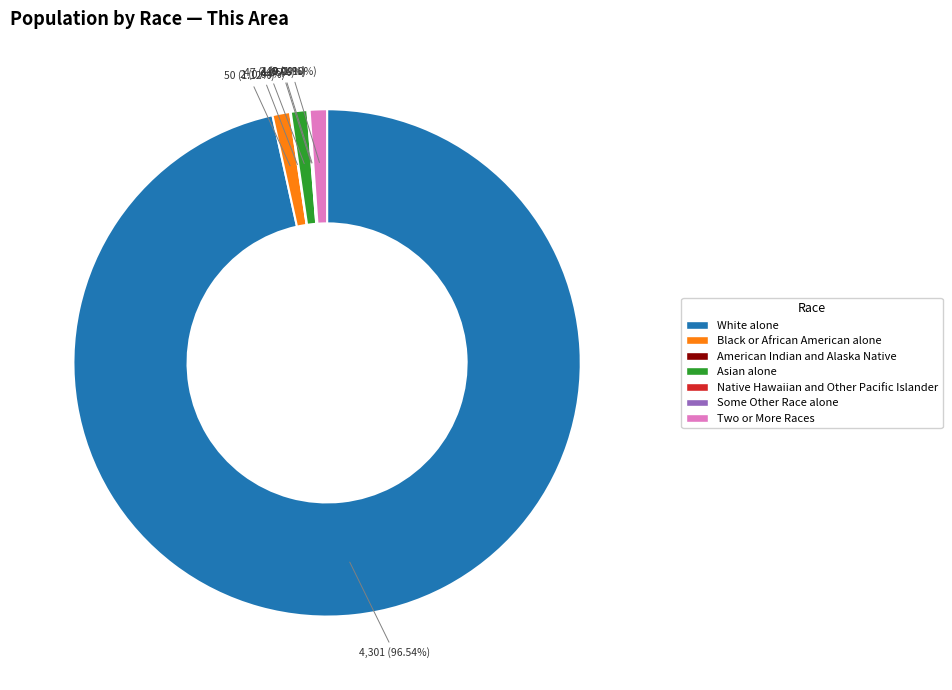

Which category accounts for the majority?

White alone